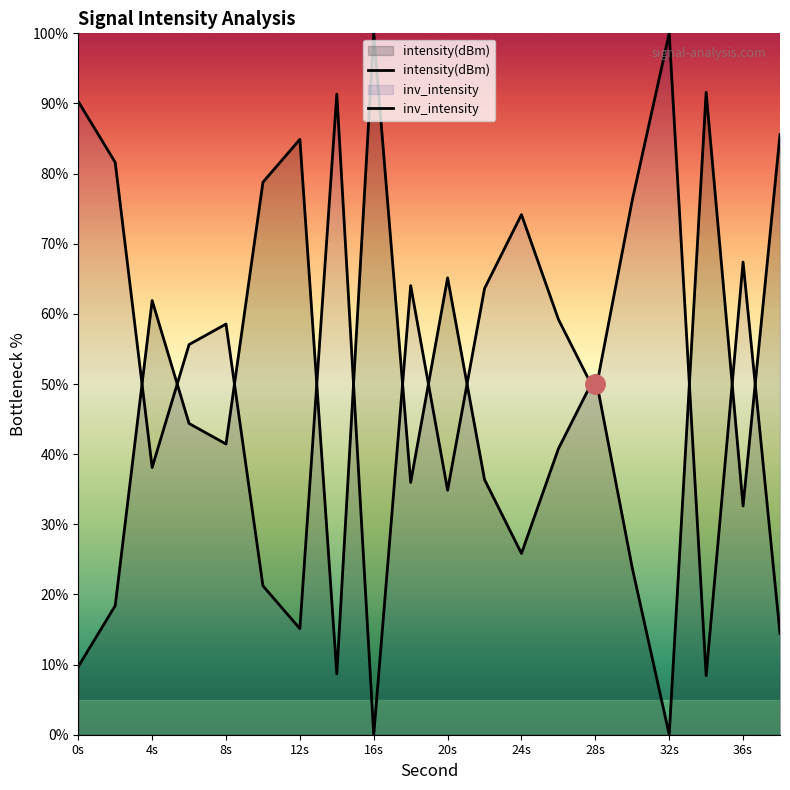

Is it true that intensity(dBm) equals 0.0 at 32s?

True